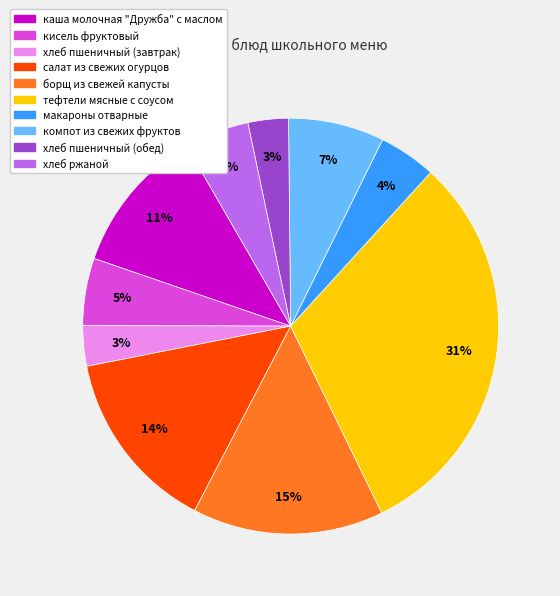

To the nearest percent, what percentage of the pie is компот из свежих фруктов?

7%